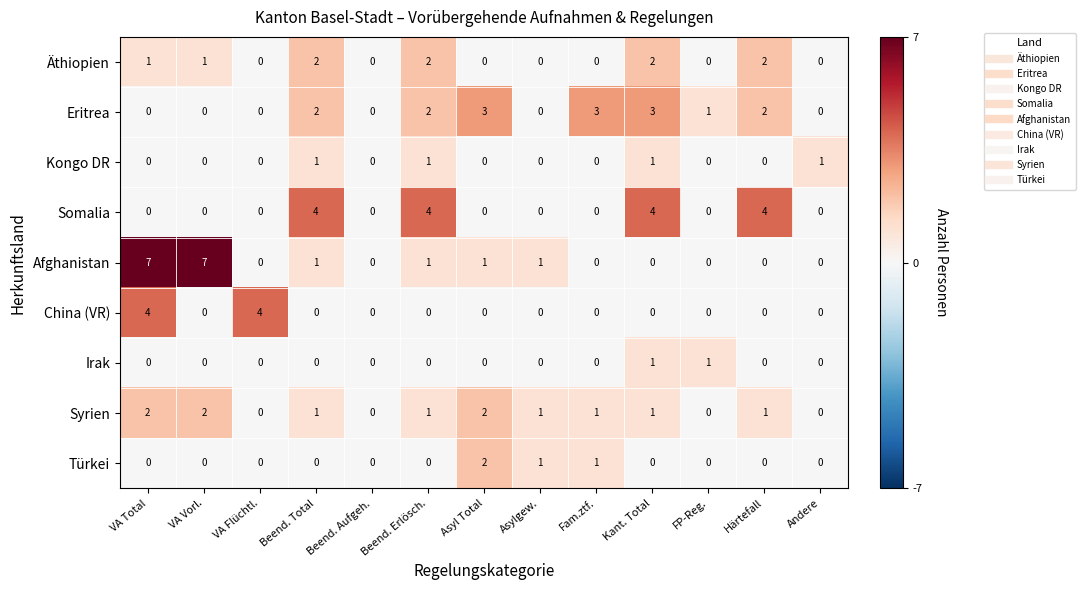

What is the greatest value displayed?

7